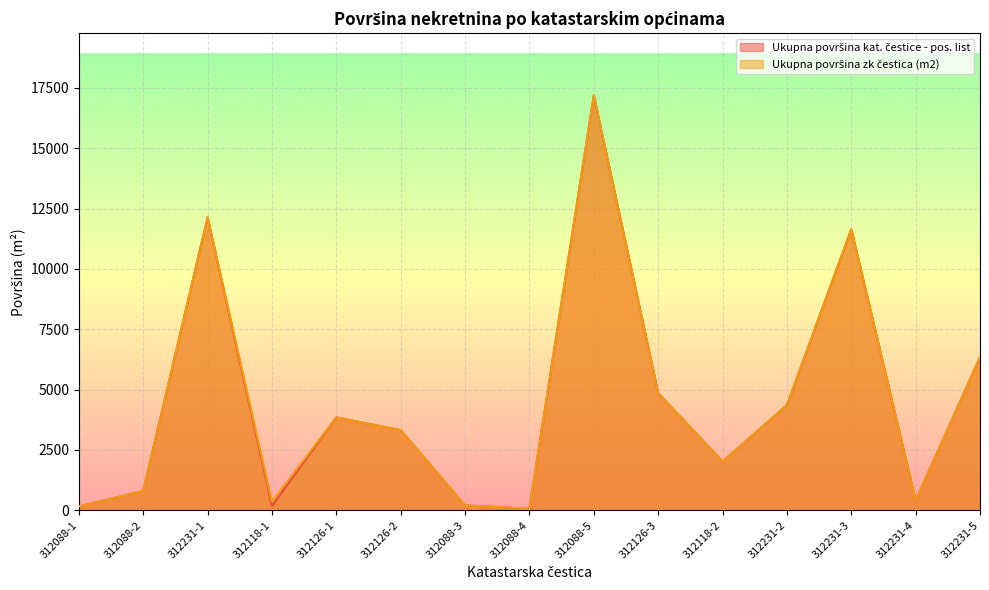

How many lines are shown in the chart?

2